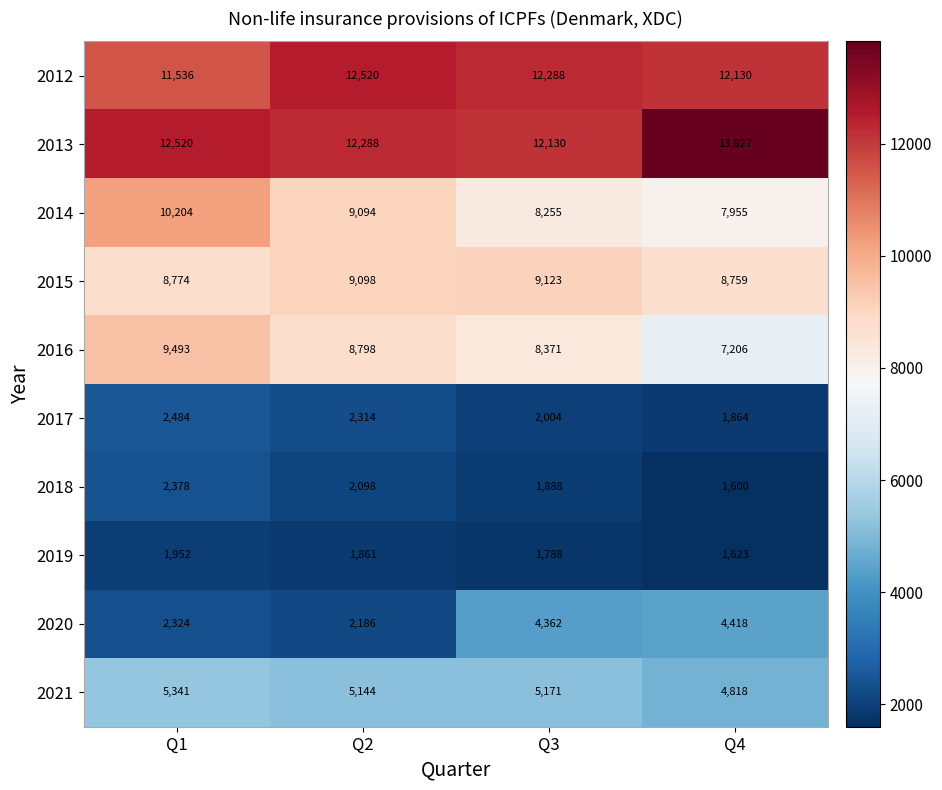

How many data points does each series have?

4